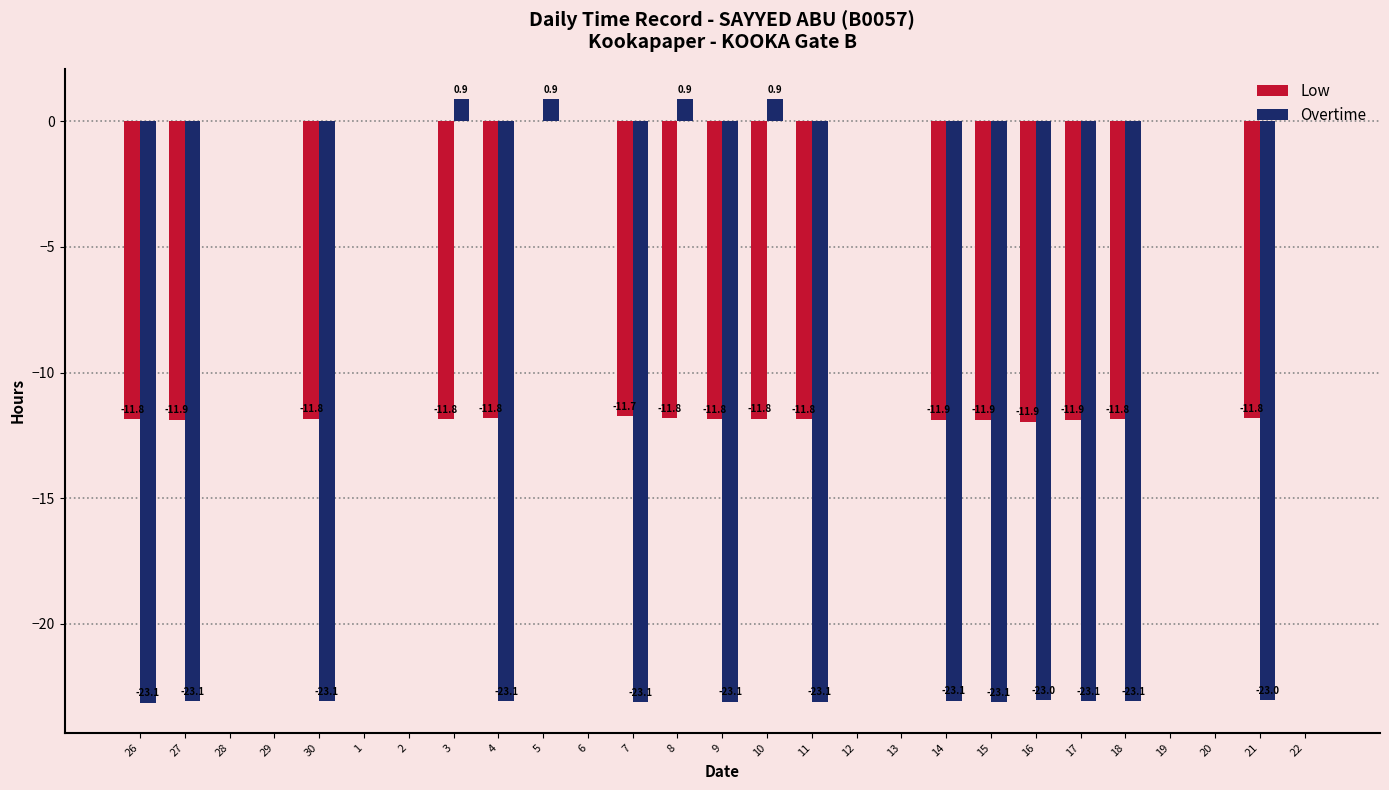

What are all the series names shown in the legend?

Low, Overtime